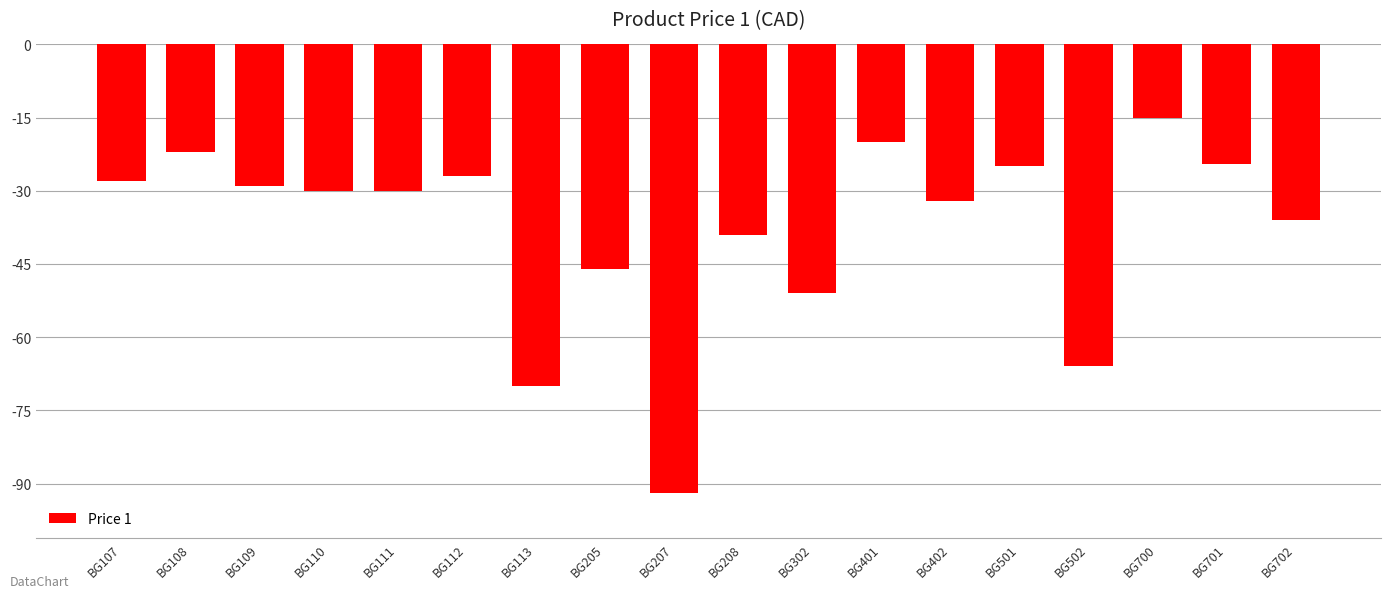

How many bars are there in total?

18